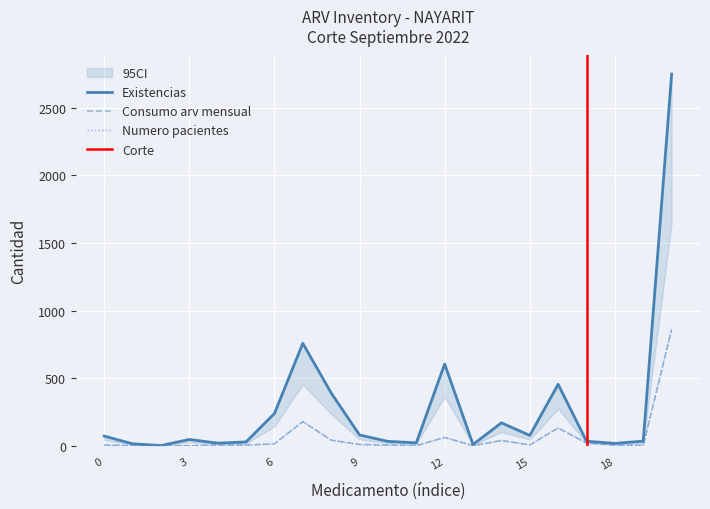

Which series has the largest total across all categories?

Existencias